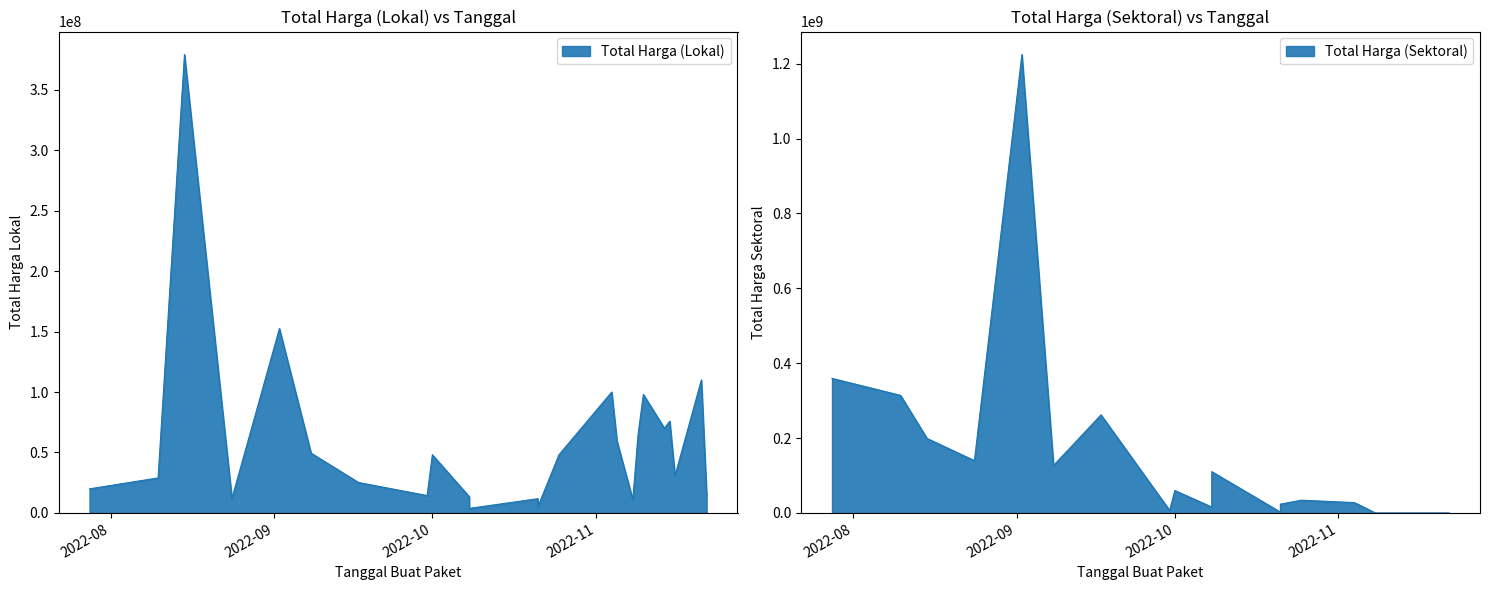

What is the total value across all series at 2022-11-16?

30800000